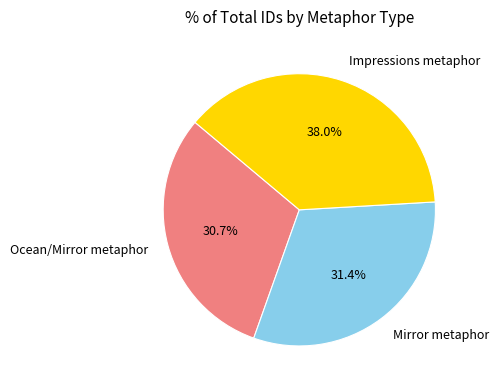

True or false: Ocean/Mirror metaphor accounts for 31% of the total.

True